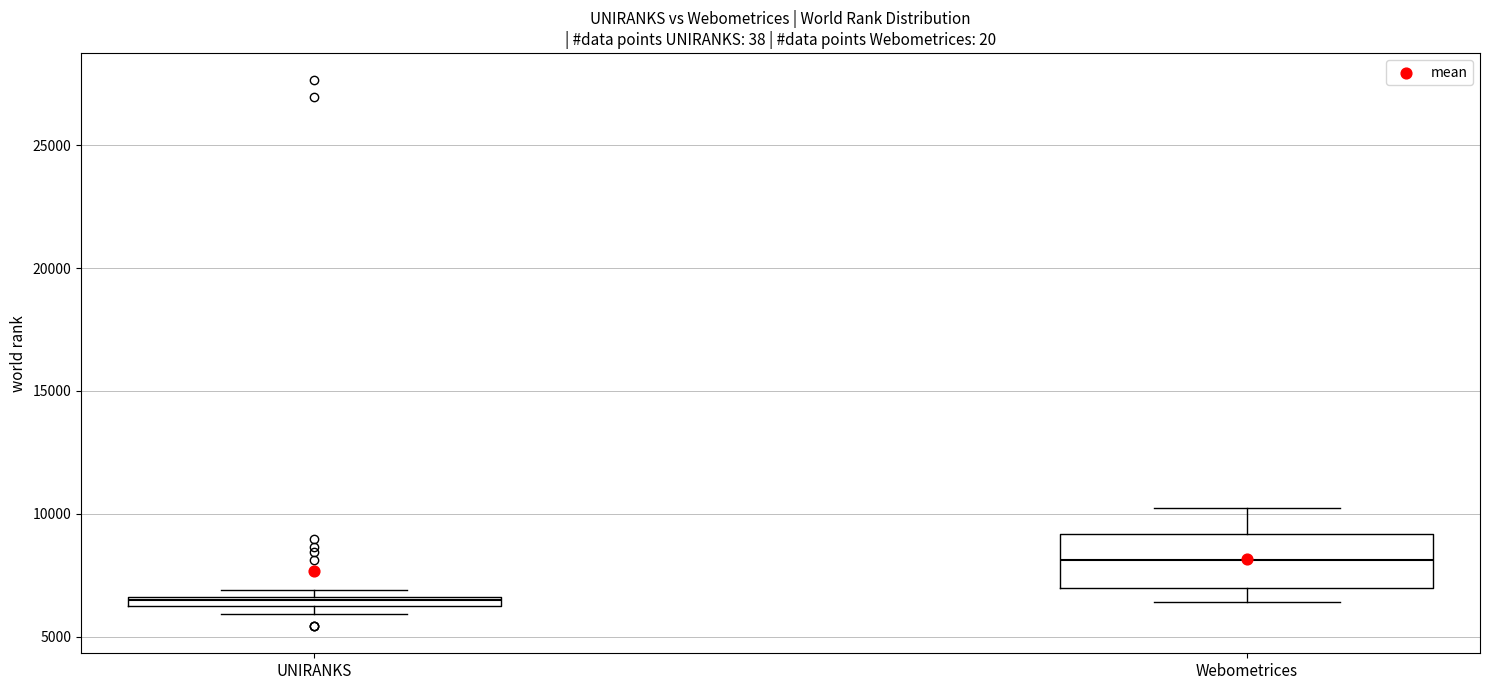

Where is the lower edge of the box for UNIRANKS on the y-axis? The values are not printed on the chart, so give them approximately, as read against the axis.

6000